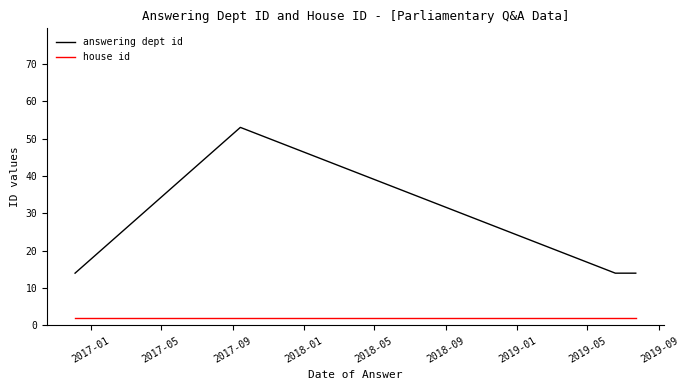

Which series has the widest spread of values?

answering dept id